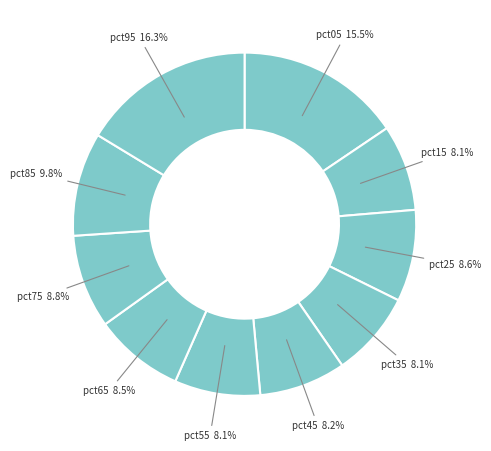

Which slice is the largest?

pct95